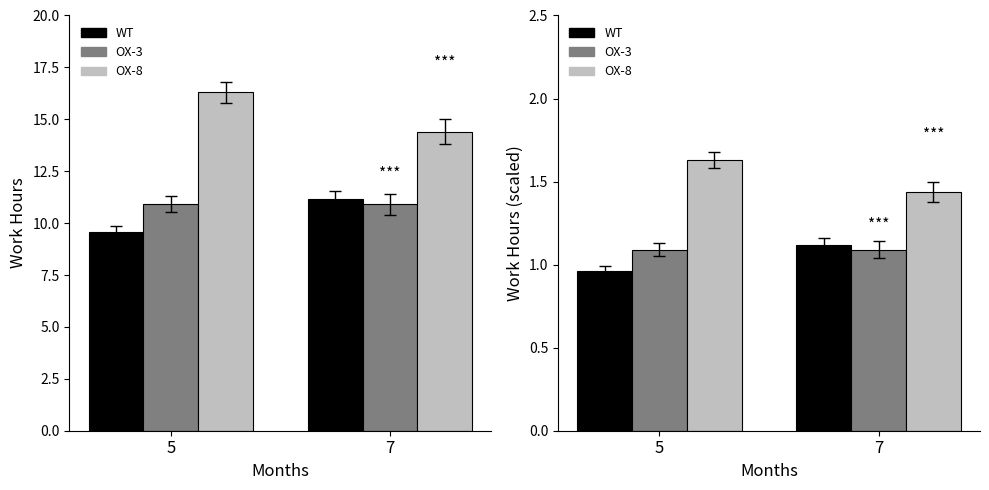

How many bars are there in each group?

3